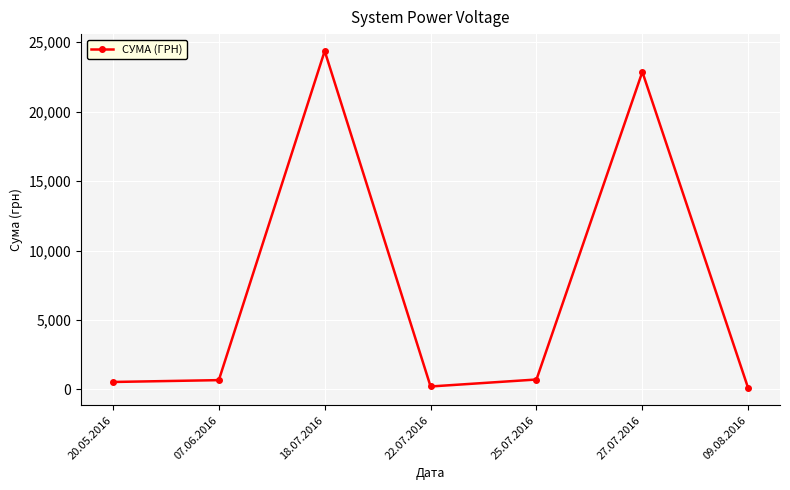

At which category does the chart reach its peak across all series?

18.07.2016